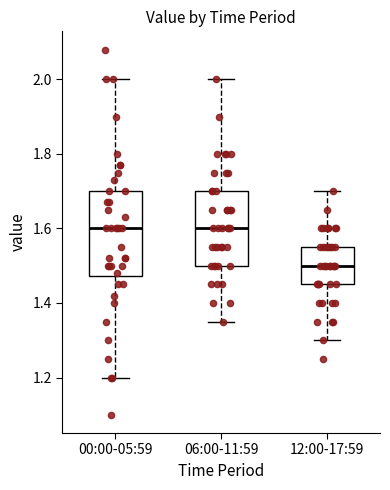

Reading left to right, read every box against the y-axis: the position of its median line, the range the box covers, and the ends of its whiskers. The values are not printed on the chart, so give them approximately, as read against the axis.

00:00-05:59: median 1.60, box 1.48 to 1.70, whiskers 1.20 to 2.00
06:00-11:59: median 1.60, box 1.50 to 1.70, whiskers 1.36 to 2.00
12:00-17:59: median 1.50, box 1.46 to 1.56, whiskers 1.30 to 1.70